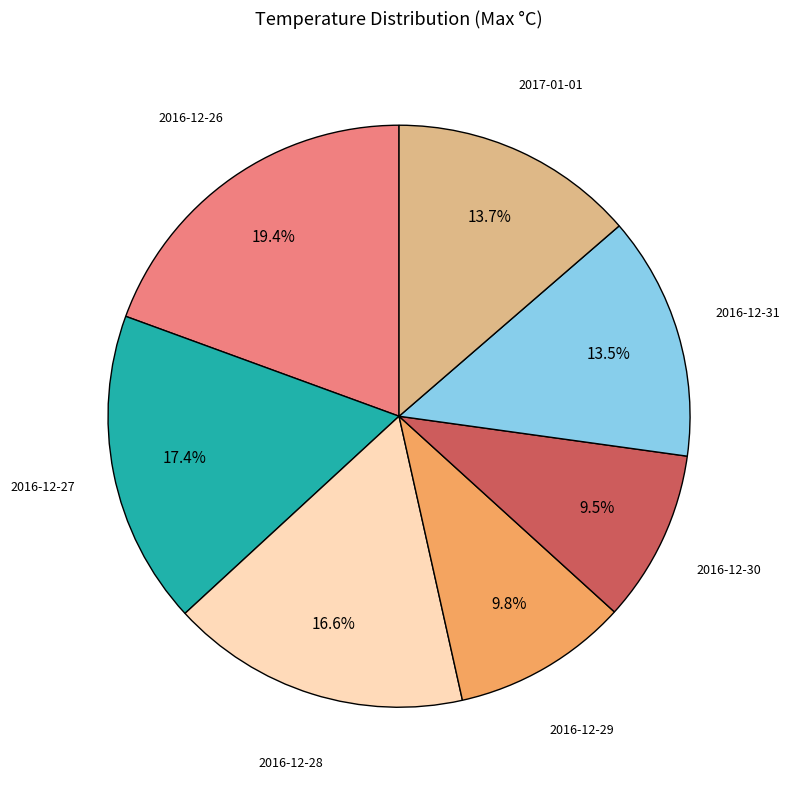

The 2016-12-28 slice represents 17% of the pie. True or false?

True